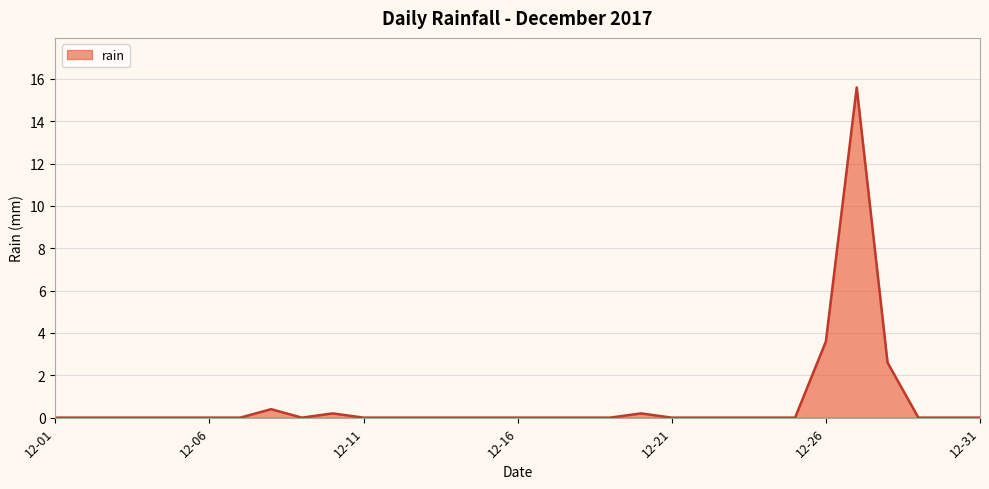

What is the difference between the maximum and minimum values?

15.6